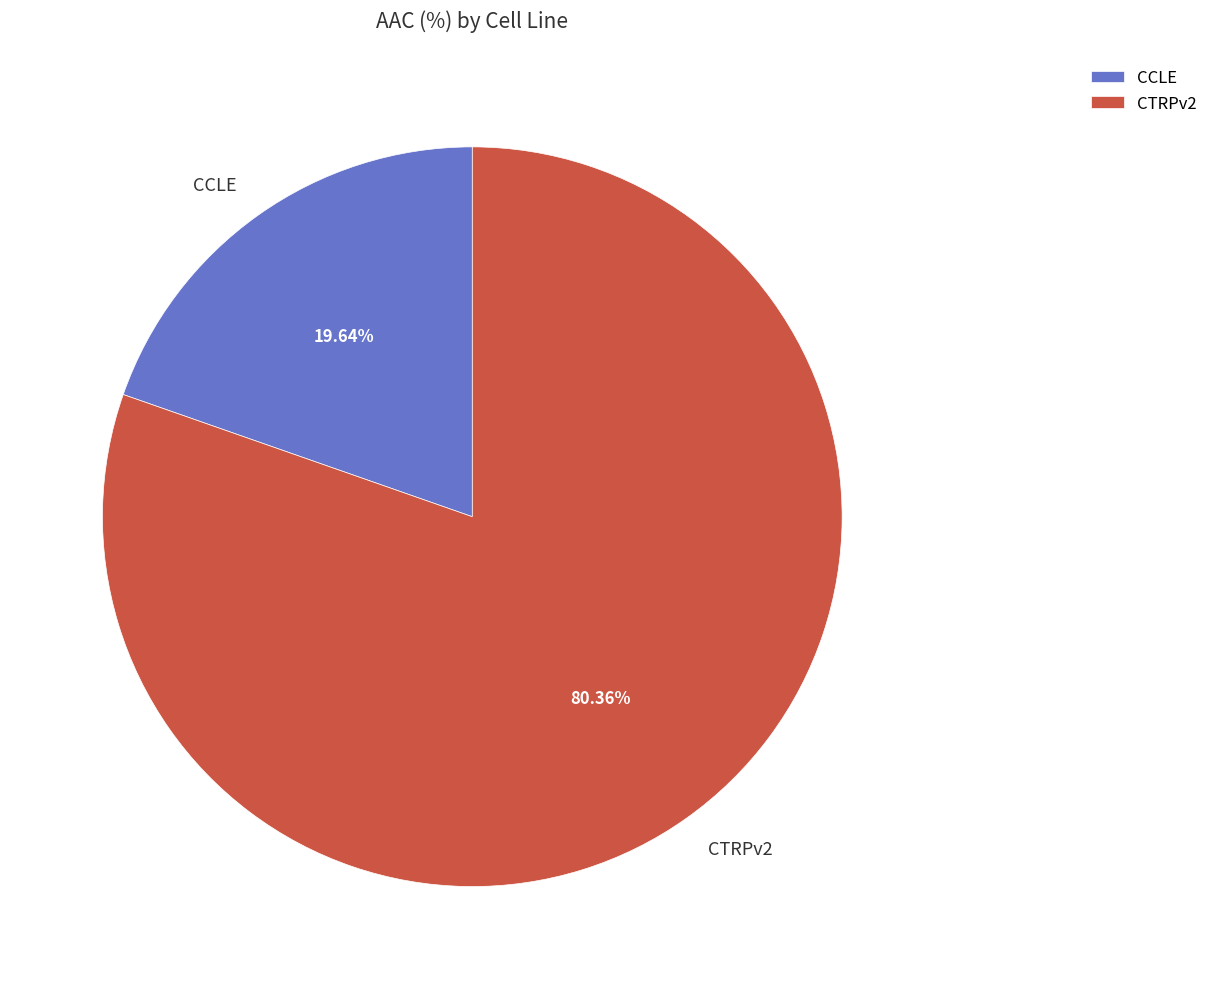

To the nearest percent, what is the difference between the CCLE and CTRPv2 slice percentages?

61%